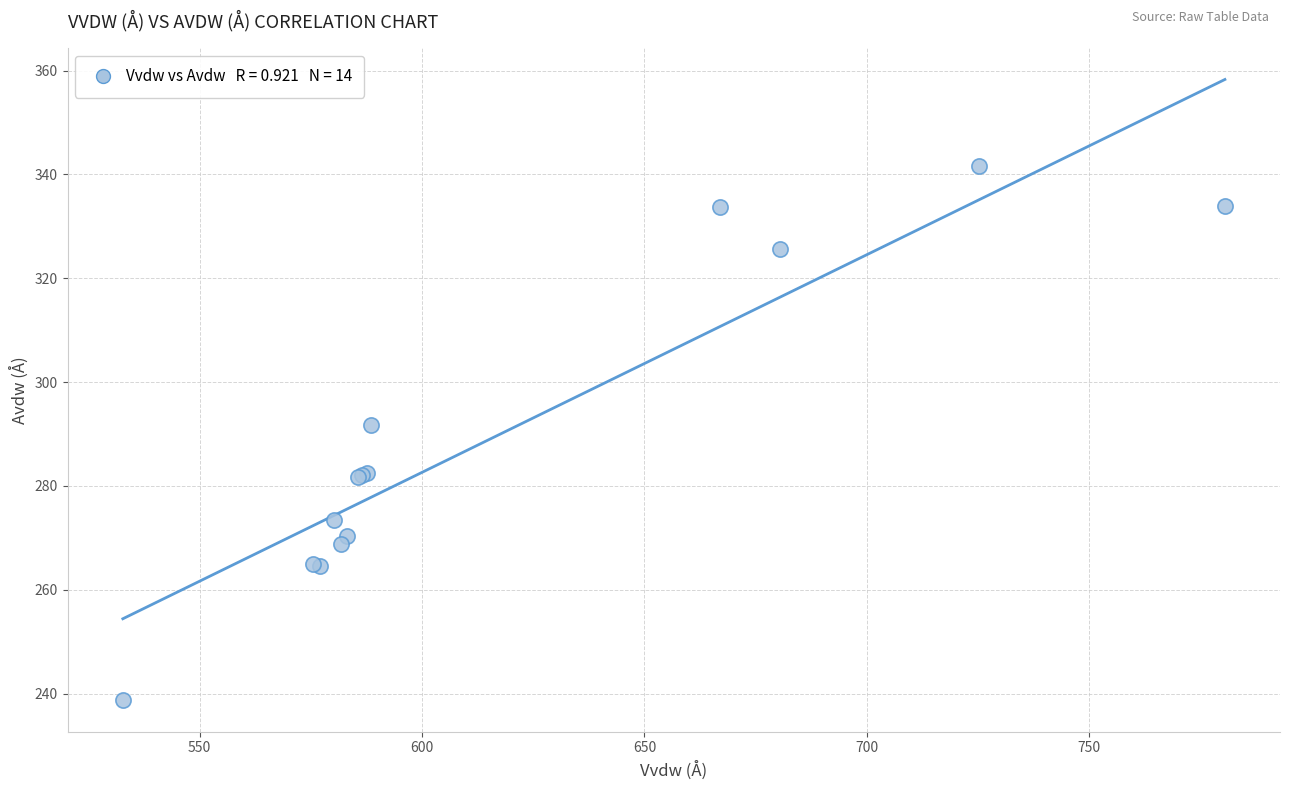

What Y value in the scatter plot is closest to 290?

291.8